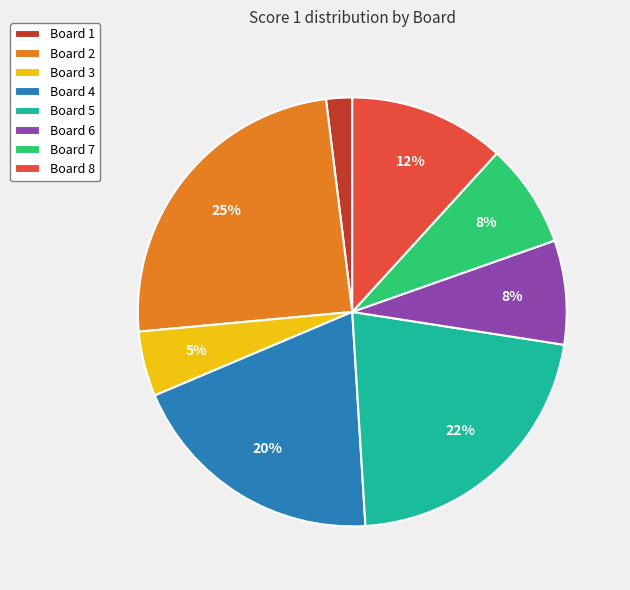

How many segments does this pie chart have?

8